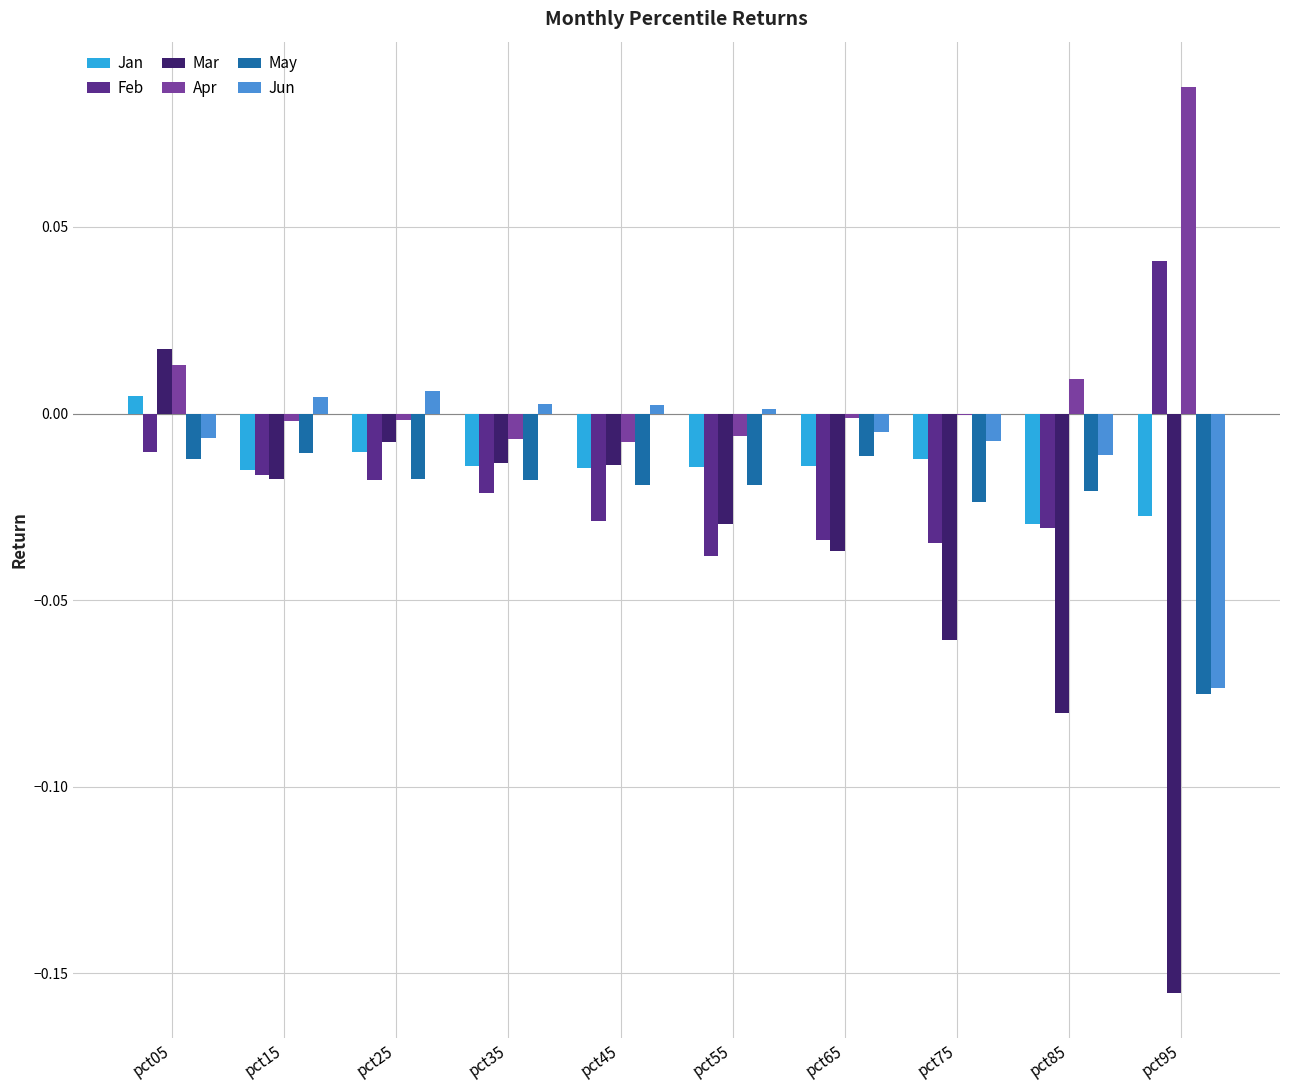

How many groups of bars are there?

10